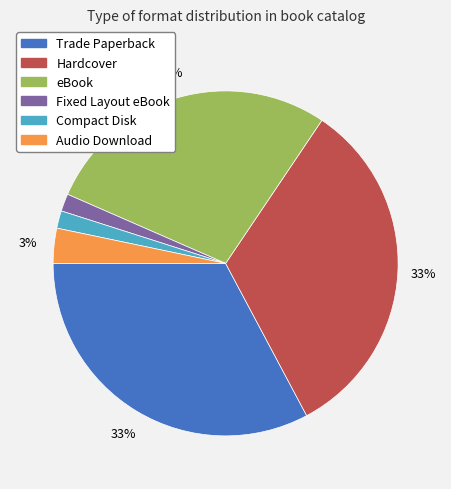

Is the sum of Fixed Layout eBook and Hardcover greater than half?

No